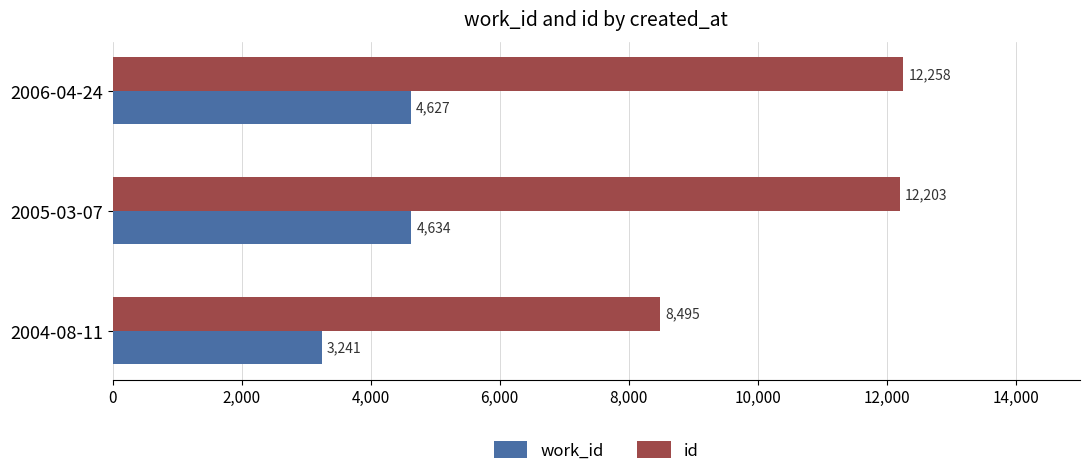

Rank the categories by id value from highest to lowest.

2006-04-24, 2005-03-07, 2004-08-11